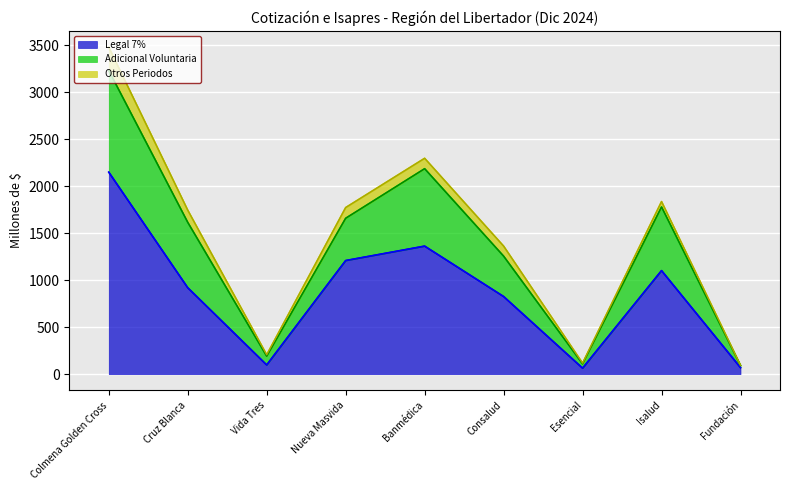

True or false: Adicional Voluntaria and N° Beneficiarios intersect in this chart.

False